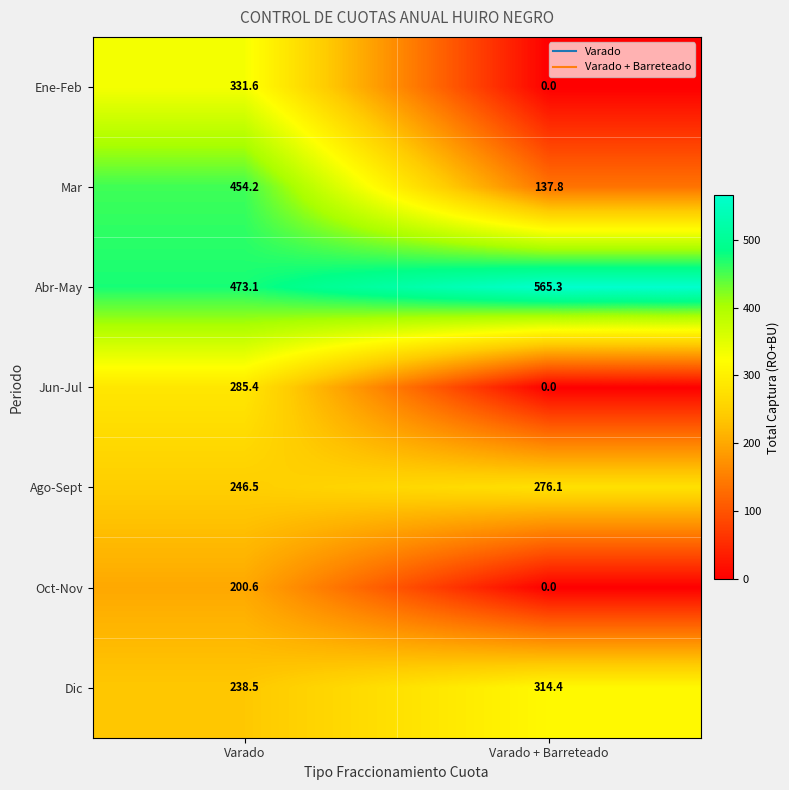

Reading left to right, transcribe all the data shown in this chart.

Ene-Feb: Varado=331.6	Varado + Barreteado=0.0
Mar: Varado=454.2	Varado + Barreteado=137.8
Abr-May: Varado=473.1	Varado + Barreteado=565.3
Jun-Jul: Varado=285.4	Varado + Barreteado=0.0
Ago-Sept: Varado=246.5	Varado + Barreteado=276.1
Oct-Nov: Varado=200.6	Varado + Barreteado=0.0
Dic: Varado=238.5	Varado + Barreteado=314.4